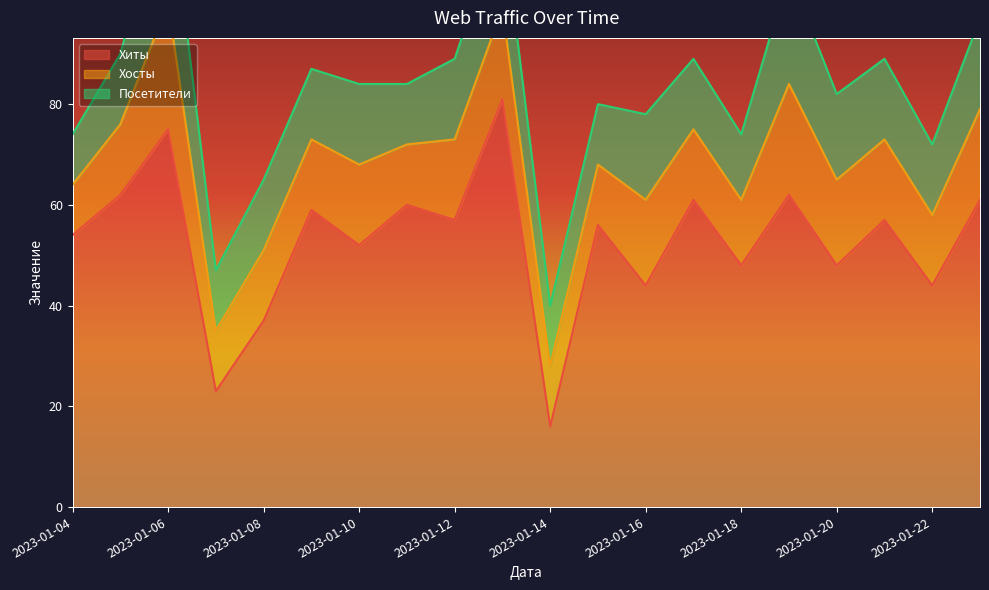

At which label does Хиты reach its minimum?

2023-01-14